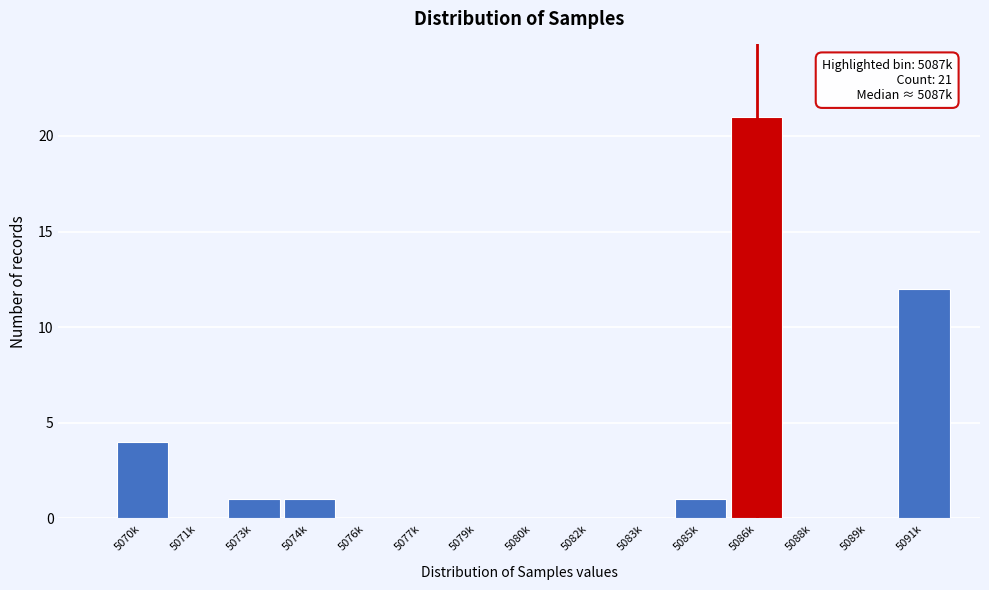

Reading left to right, what are all the values shown in this chart?

5070k=4	5071k=0	5073k=1	5074k=1	5076k=0	5077k=0	5079k=0	5080k=0	5082k=0	5083k=0	5085k=1	5086k=21	5088k=0	5089k=0	5091k=12